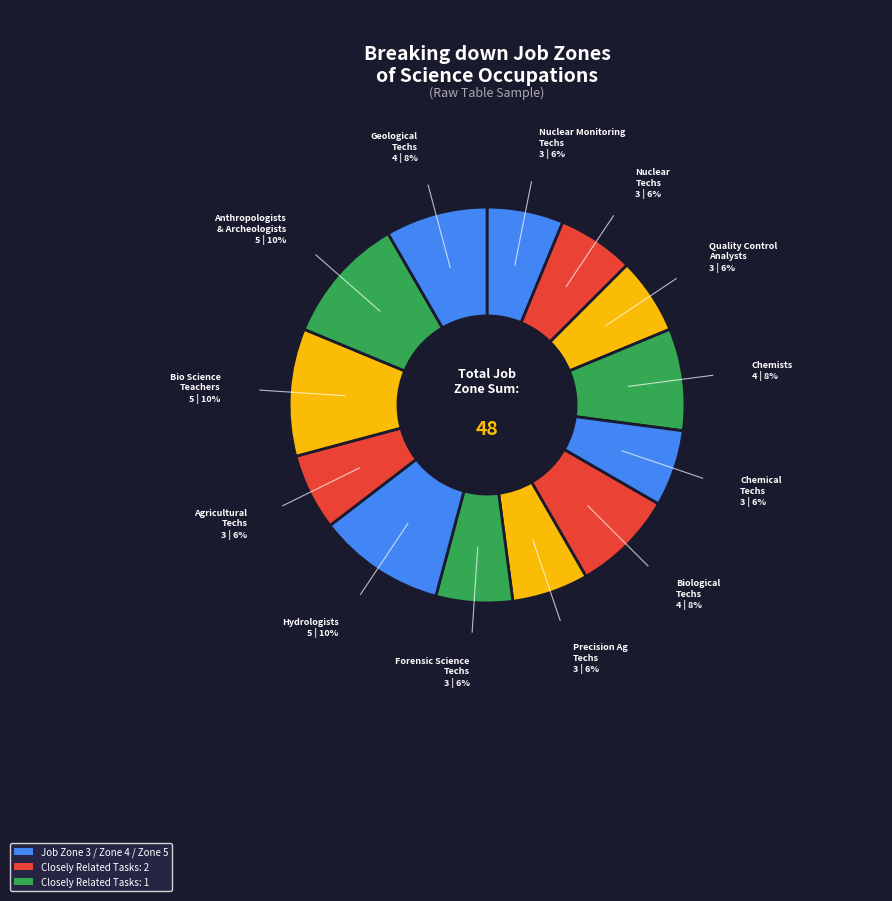

Is the sum of Biological Technicians and Chemical Technicians greater than half?

No